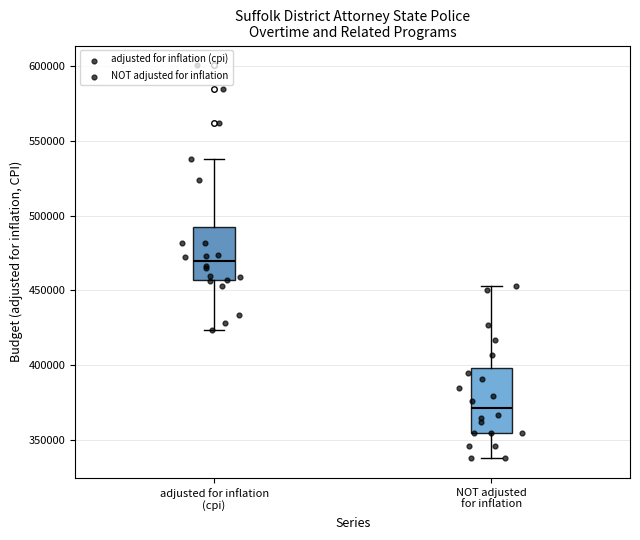

Reading left to right, transcribe this box plot: for each box, give where its median line is, the range the box spans, and where its two whiskers end, as read against the y-axis. The values are not printed on the chart, so give them approximately, as read against the axis.

adjusted for inflation (cpi): median 470000, box 455000 to 490000, whiskers 425000 to 540000
NOT adjusted for inflation: median 370000, box 355000 to 400000, whiskers 335000 to 455000